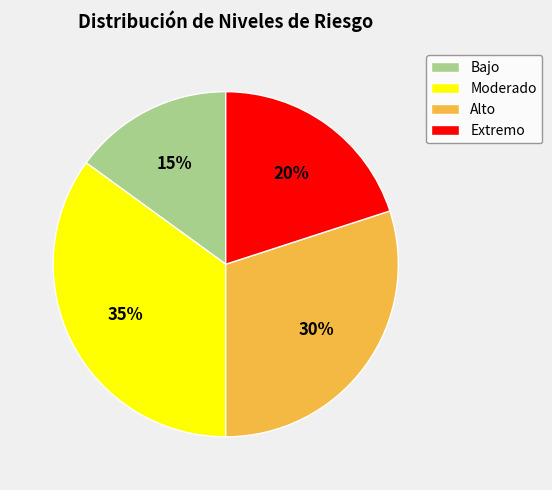

Is there any slice that represents more than half of the pie?

No